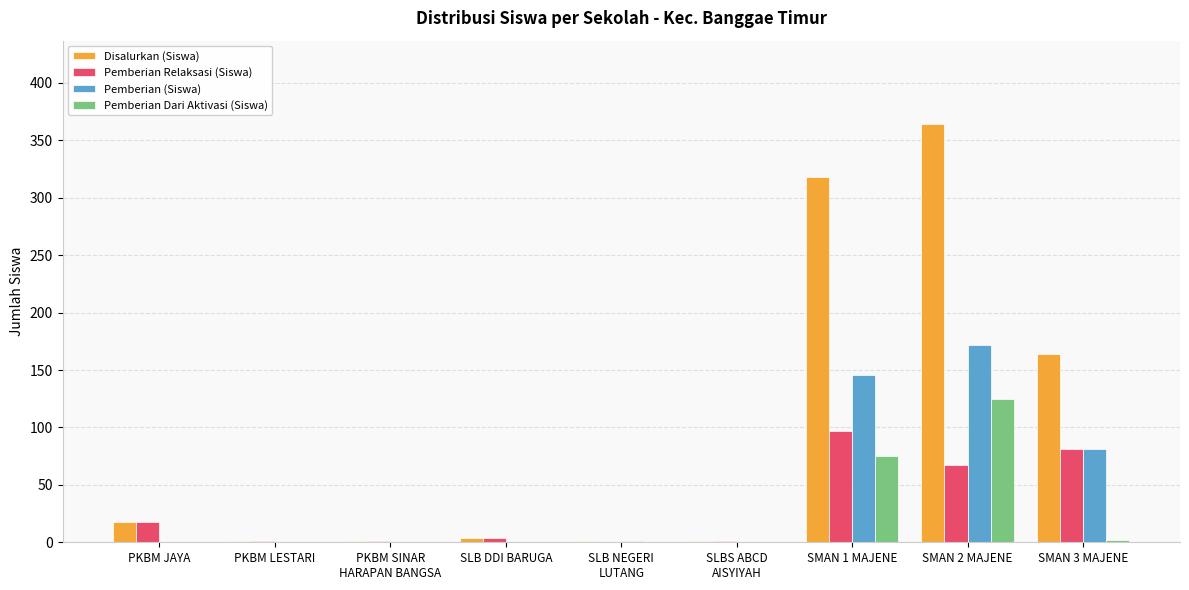

Is the value of Disalurkan (Siswa) at SLB DDI BARUGA greater than the value of Pemberian Relaksasi (Siswa) at PKBM JAYA?

No